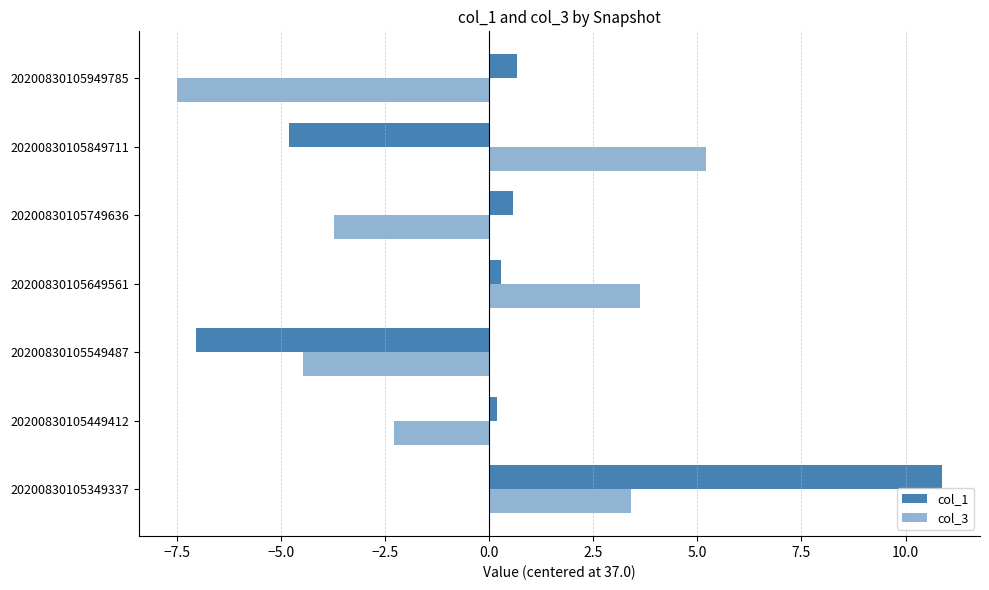

Reading right to left, what are all the values shown in this chart?

col_1: 0.7	-4.8	0.6	0.3	-7.0	0.2	10.9
col_3: -7.5	5.2	-3.7	3.6	-4.5	-2.3	3.4